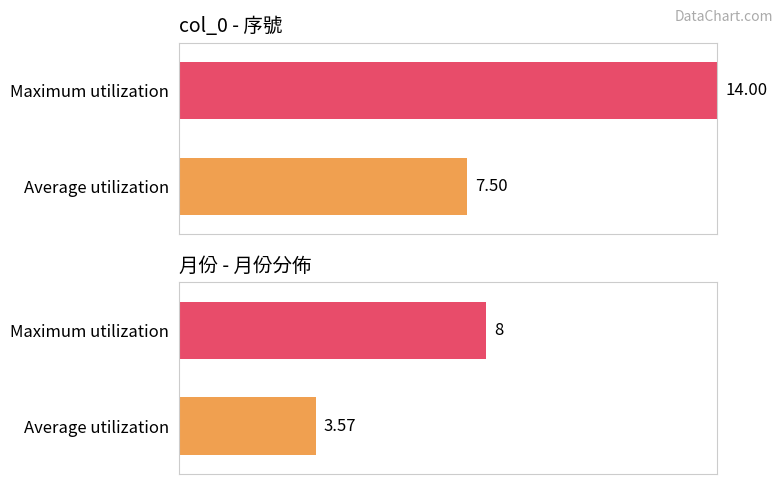

Between Maximum utilization and Average utilization, which is larger?

Maximum utilization